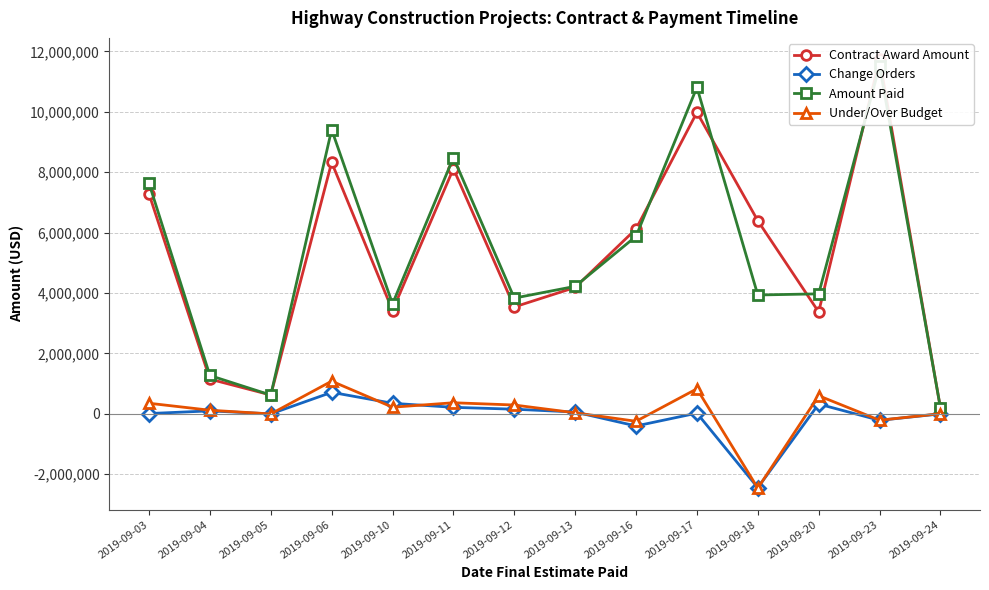

Which has a higher value, 2019-09-05 or 2019-09-03?

2019-09-03